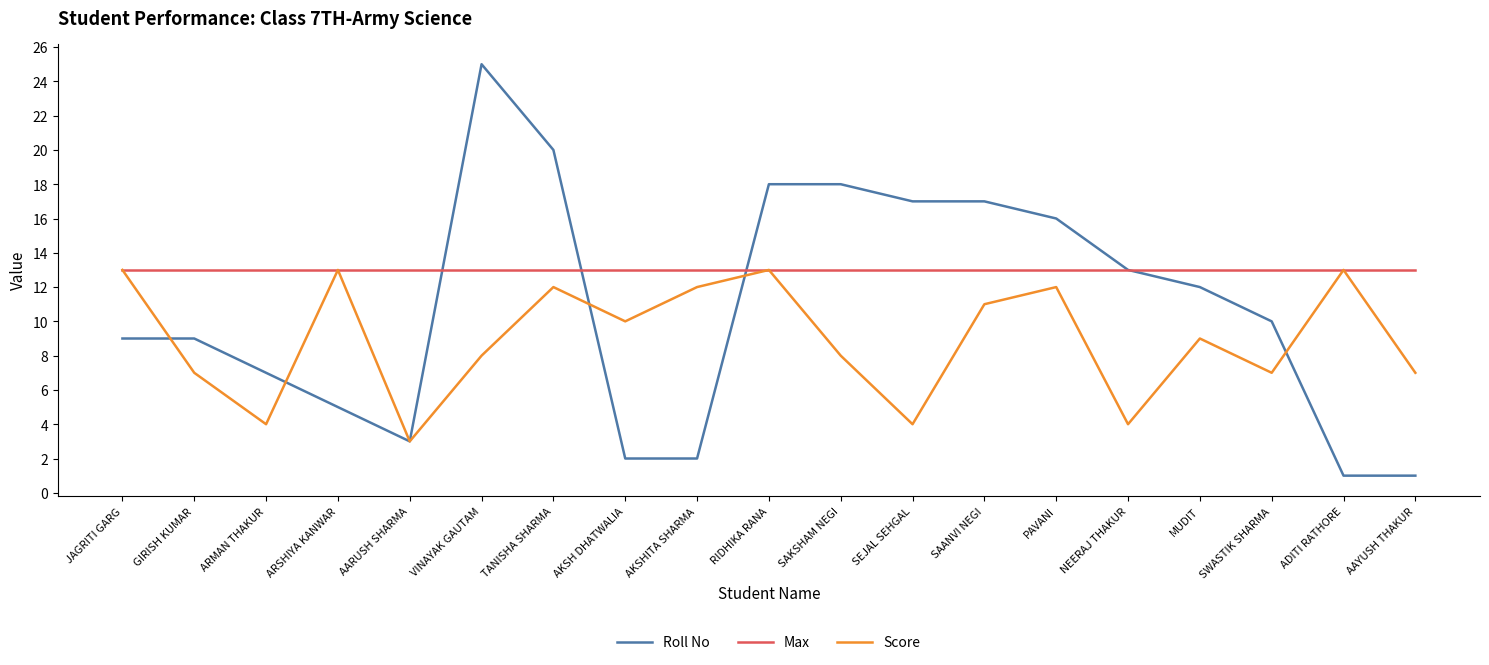

What is the sum of the Score values at GIRISH KUMAR and ARMAN THAKUR?

11